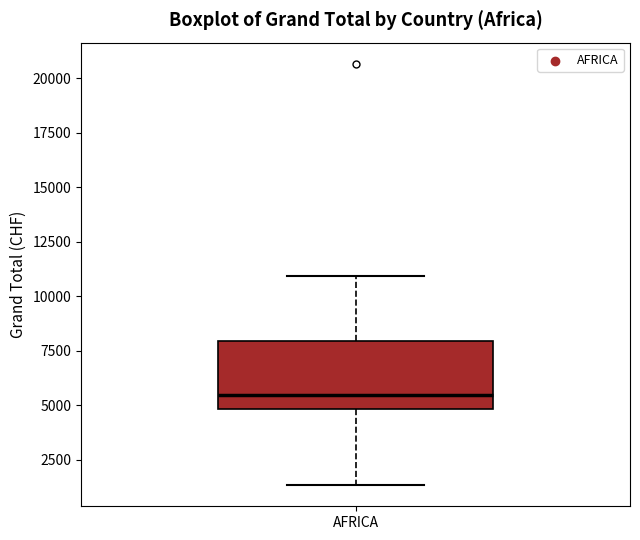

Where does the lower whisker of the box for AFRICA end on the y-axis? The values are not printed on the chart, so give them approximately, as read against the axis.

1500